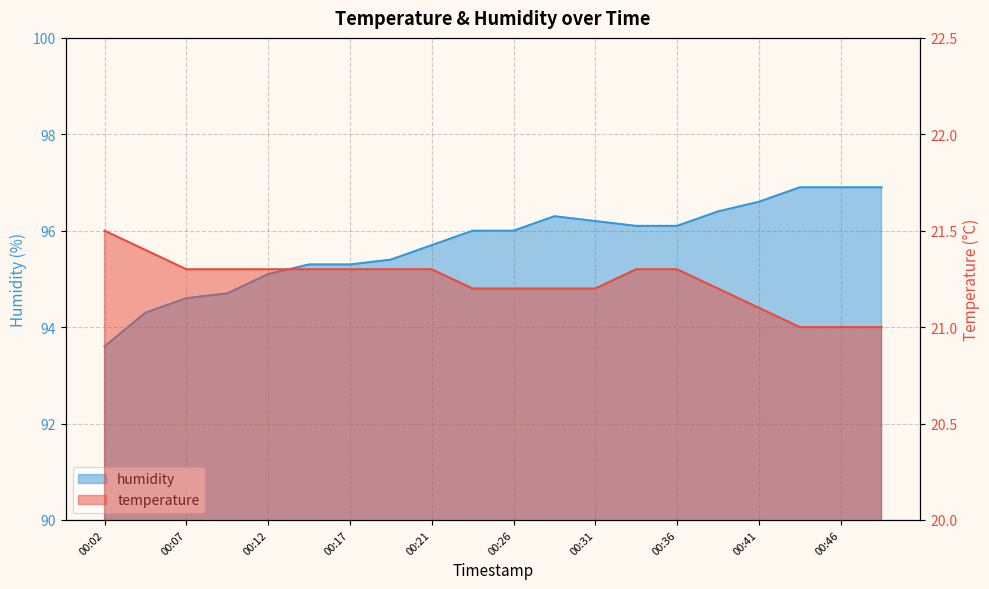

Rank the series at 00:34 from highest to lowest value.

humidity, temperature